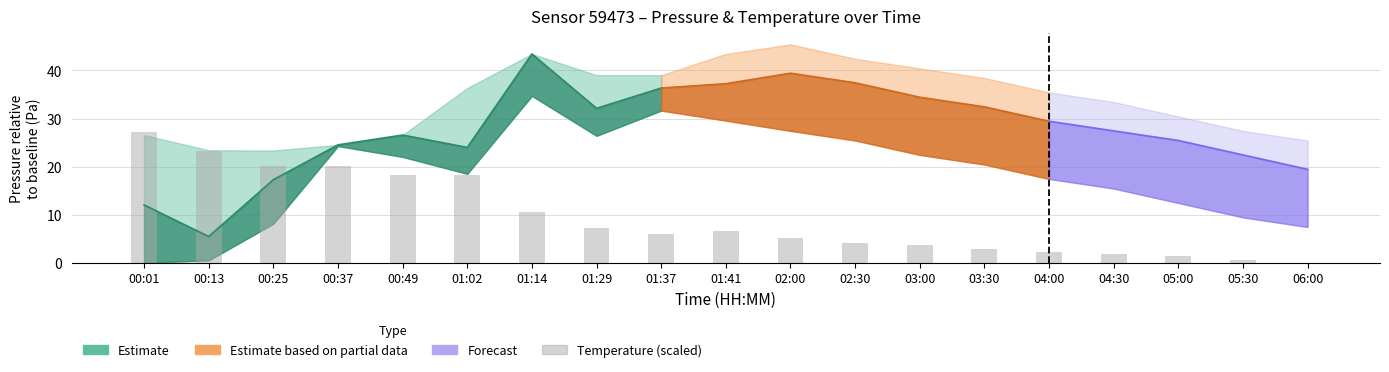

Reading left to right, extract all data points from this chart.

00:01=27.3	00:13=23.2	00:25=20.1	00:37=20.1	00:49=18.3	01:02=18.3	01:14=10.6	01:29=7.2	01:37=6.1	01:41=6.5	02:00=5.2	02:30=4.1	03:00=3.6	03:30=2.9	04:00=2.3	04:30=1.8	05:00=1.4	05:30=0.7	06:00=0.0